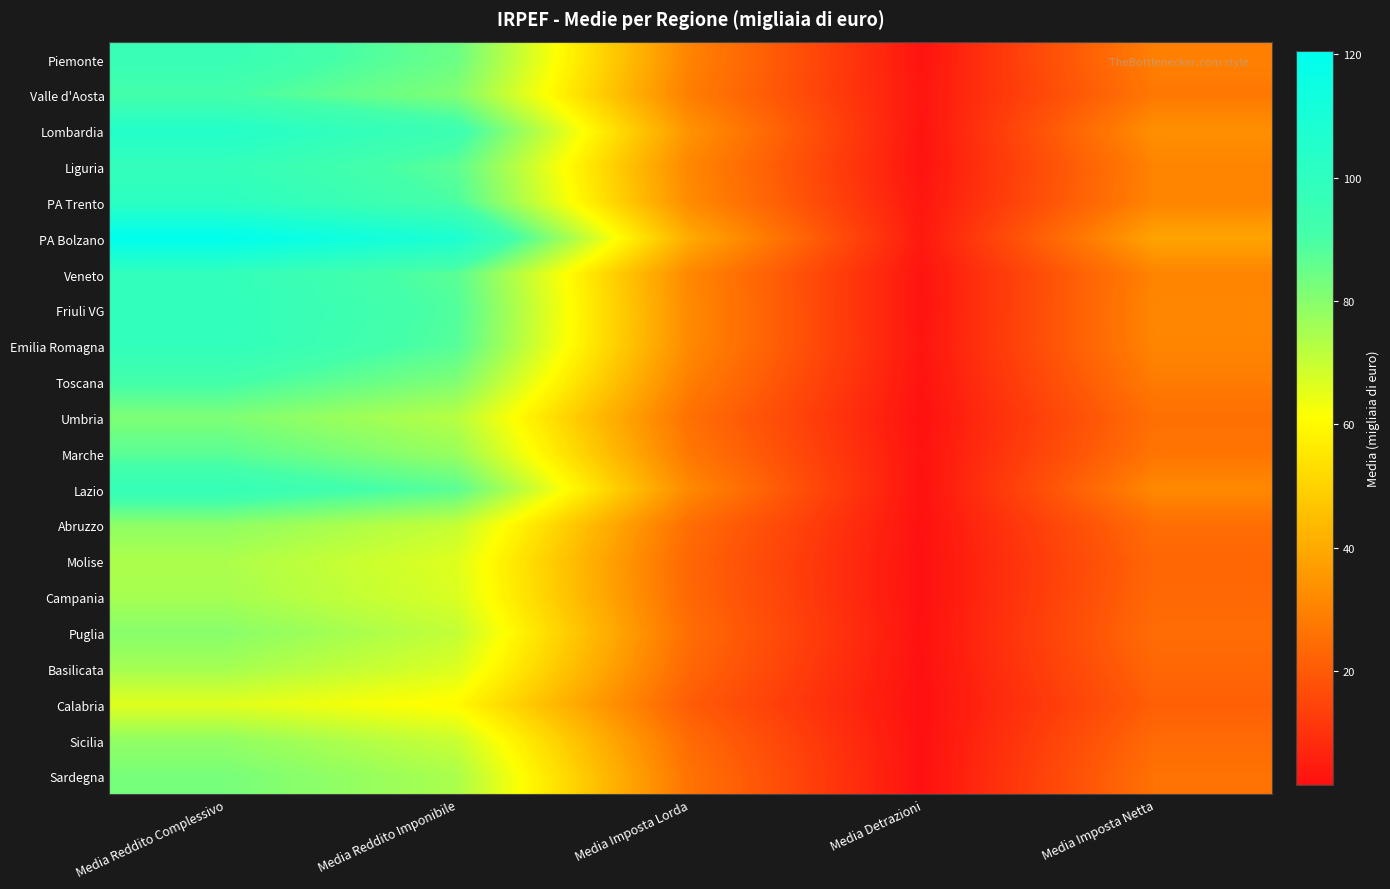

What is the difference between the highest and lowest values at Media Detrazioni?

2.4